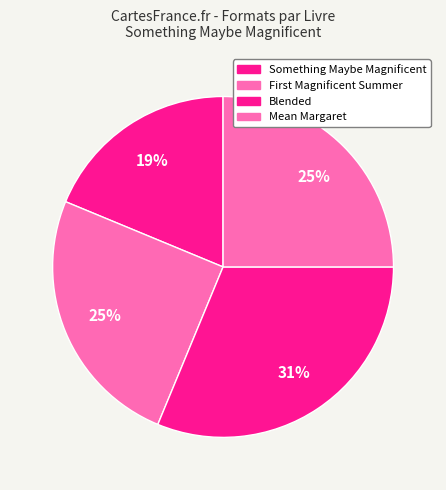

What is the largest slice in the pie chart?

Blended